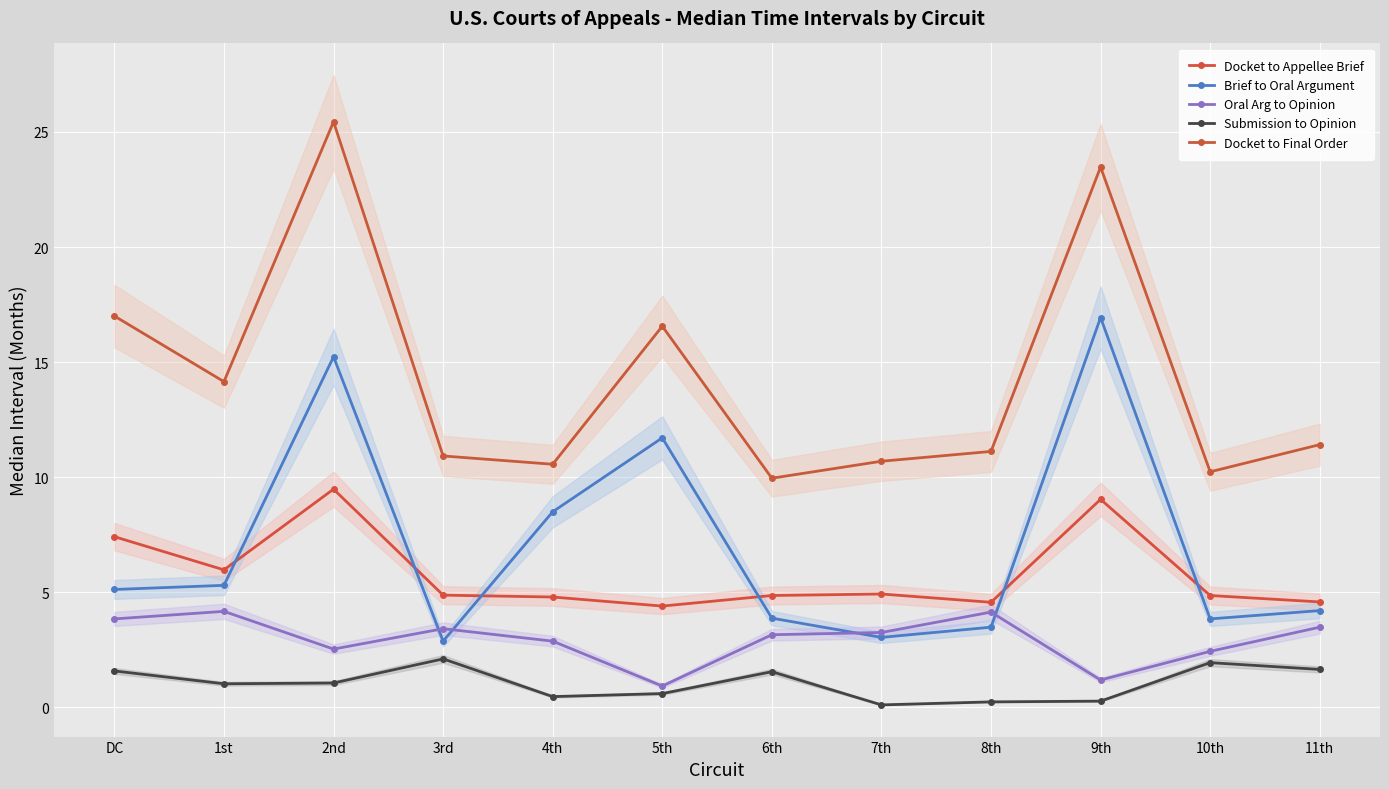

Is the value of Brief to Oral Argument at 4th greater than the value of Docket to Final Order at 11th?

No